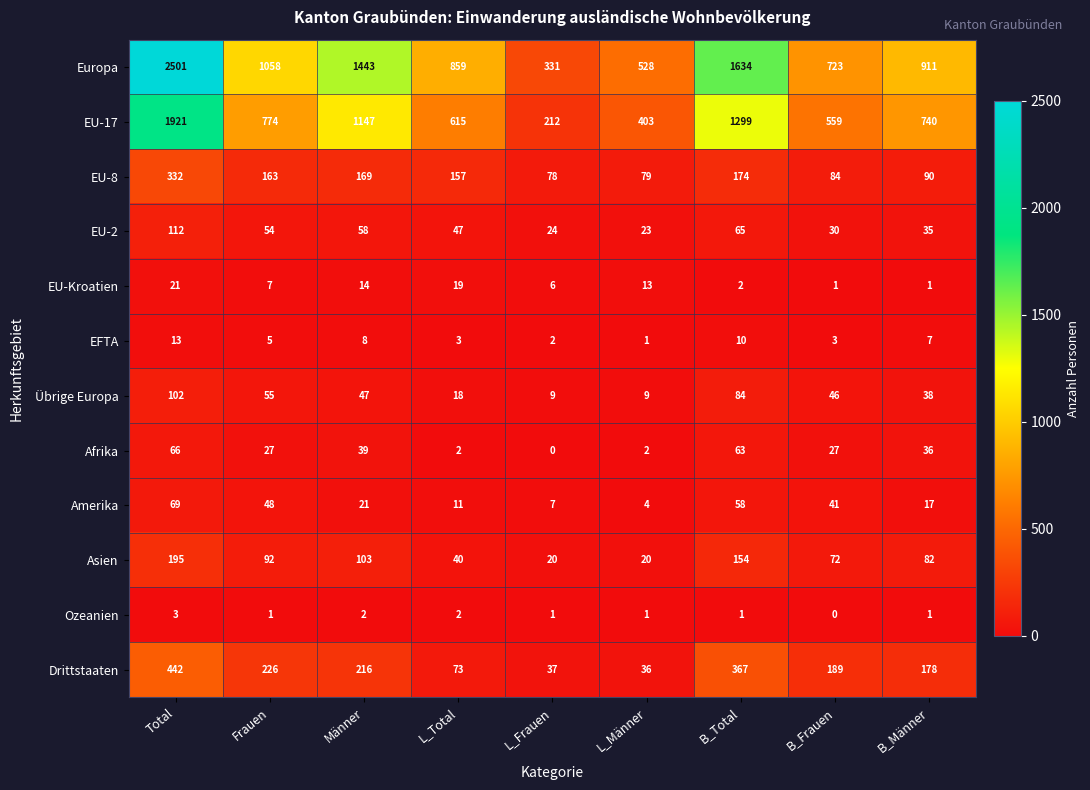

Between Total and L_Frauen, which series saw the biggest shift?

Europa